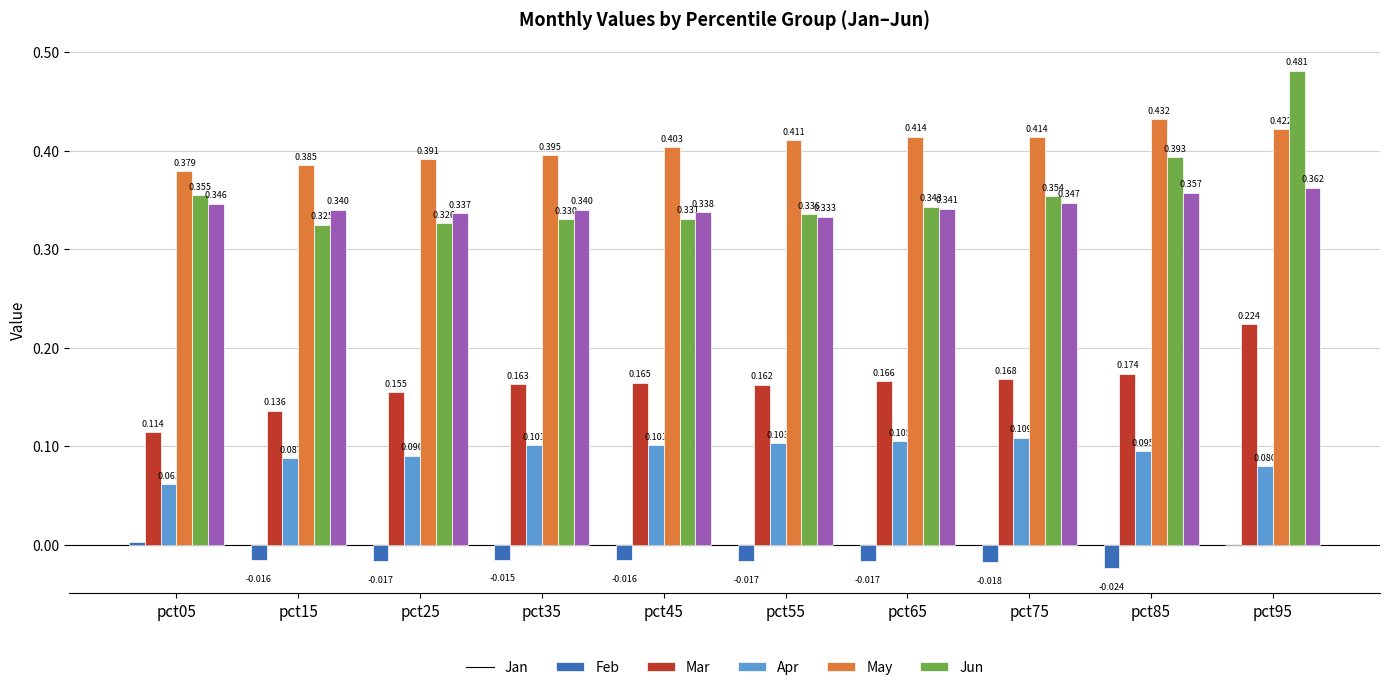

How many groups of bars are there?

10